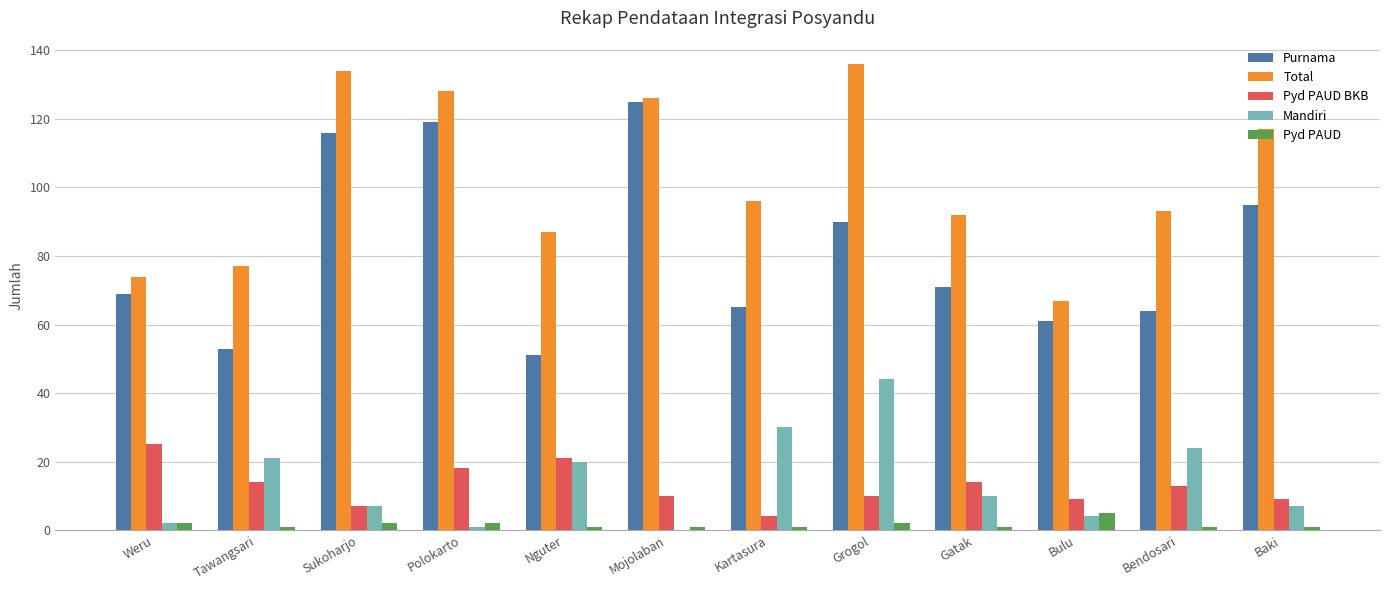

Are the bars horizontal?

No